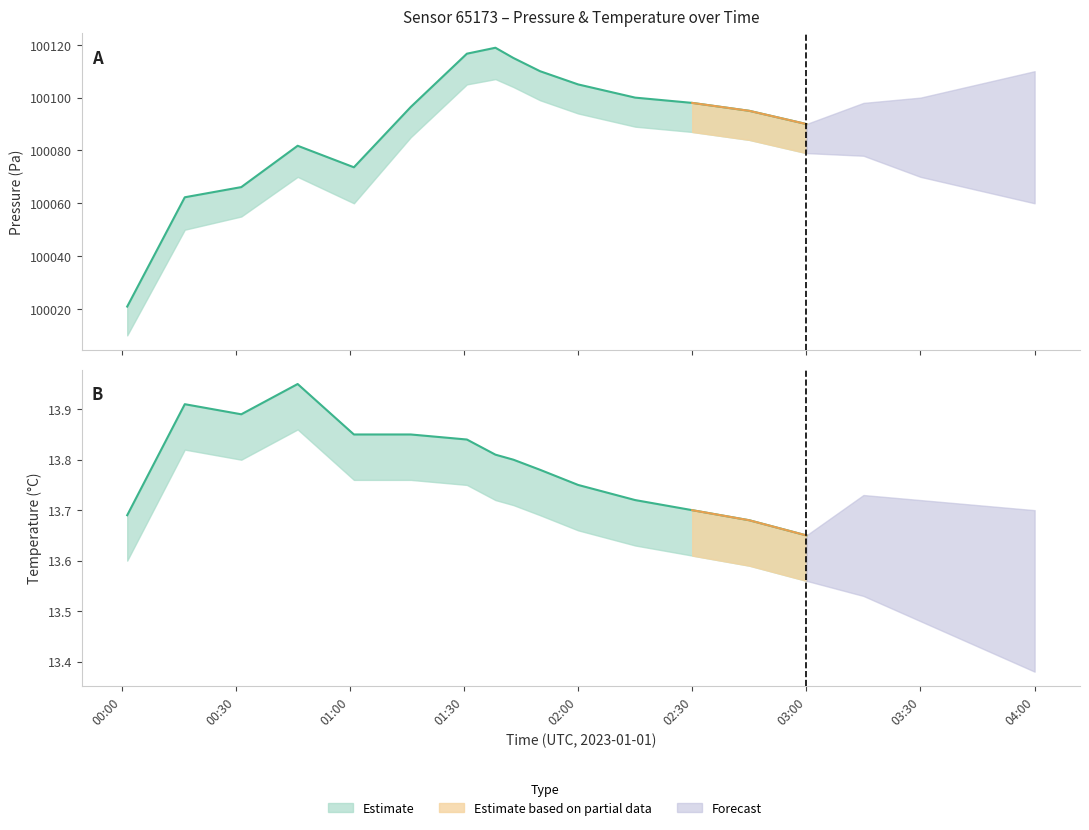

What is the label of the 7th point from the left?

01:31